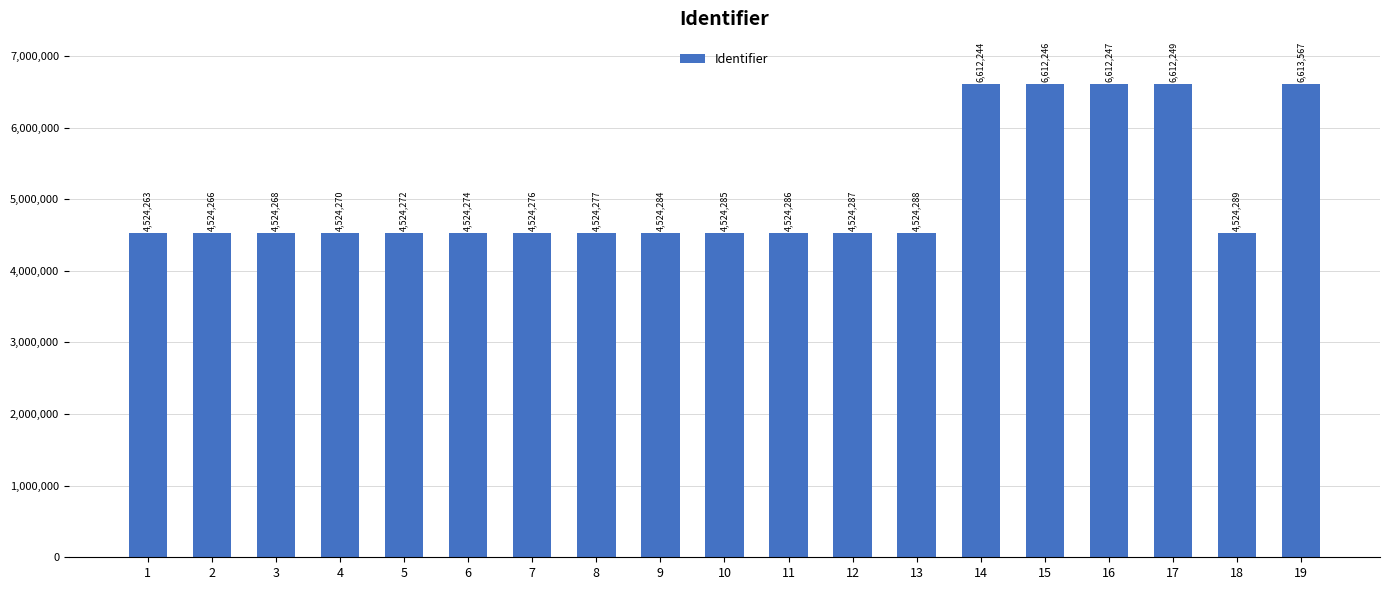

How many distinct data groups are displayed?

1